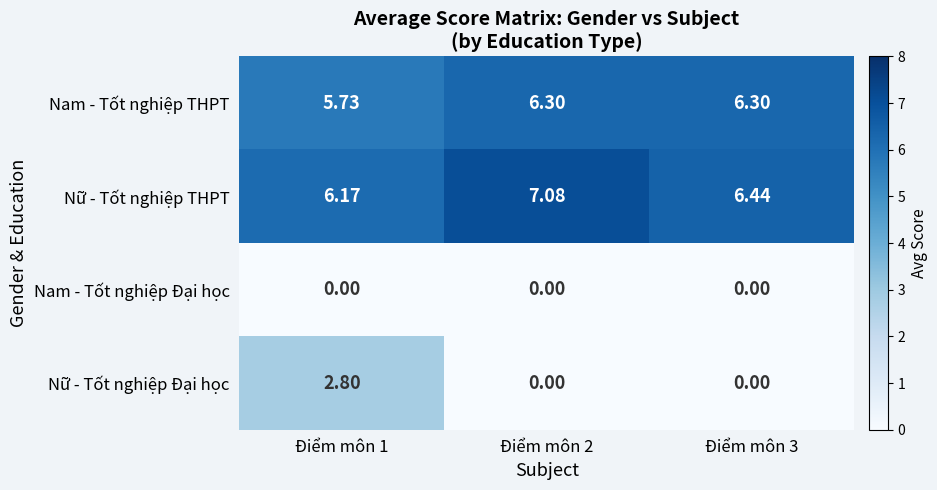

Which series has the widest spread of values?

Nữ - Tốt nghiệp Đại học